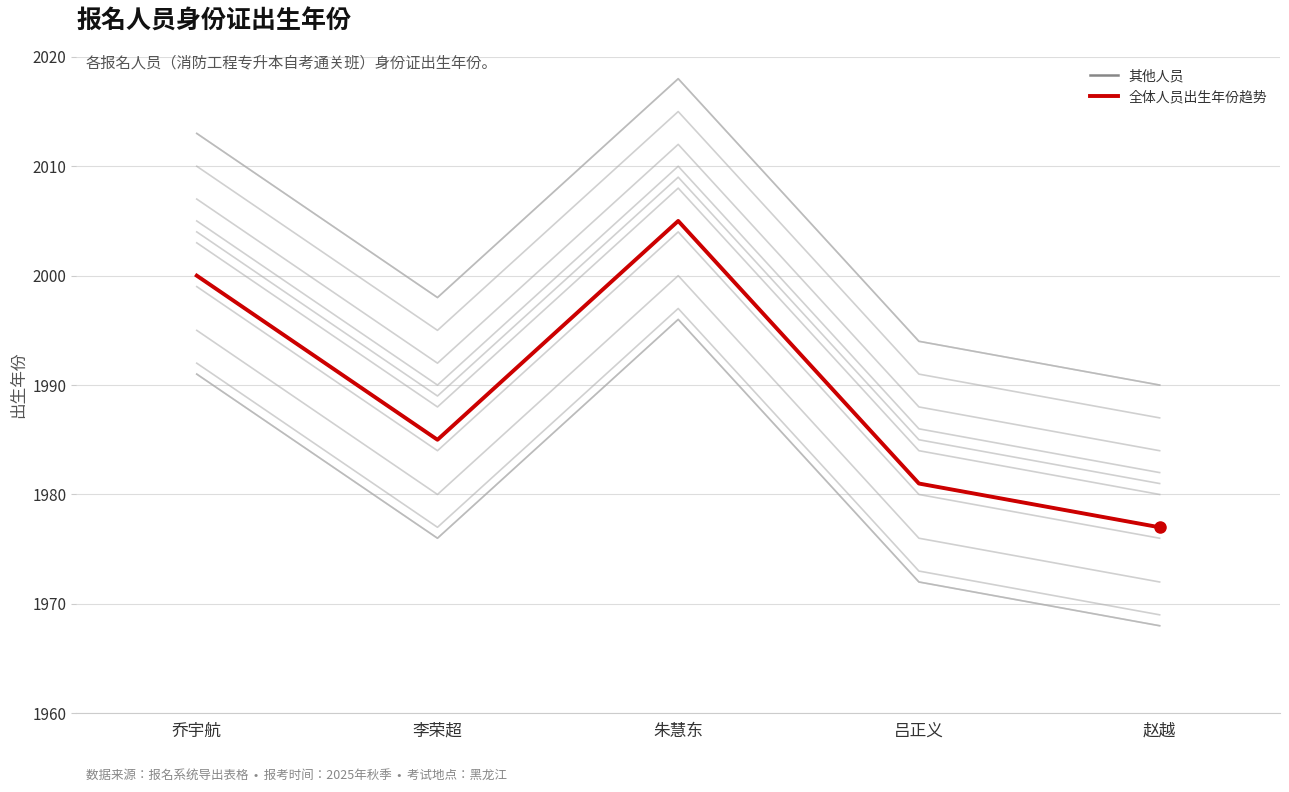

Reading left to right, list all the values displayed in this chart.

其他人员: 2000	1985	2005	1981	1977
全体人员出生年份趋势: 2000	1985	2005	1981	1977